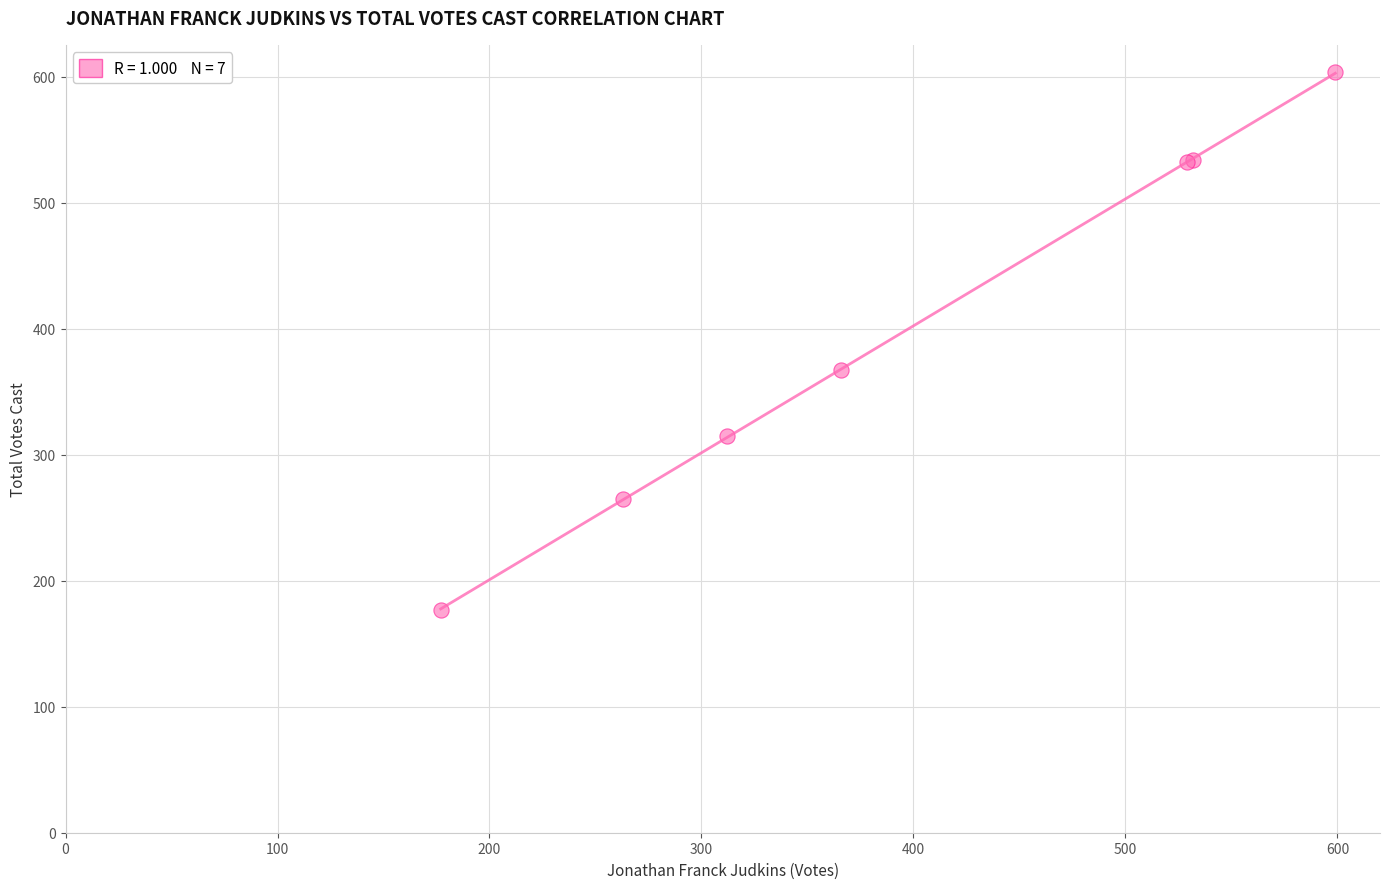

What Y value in the scatter plot is closest to 390?

367